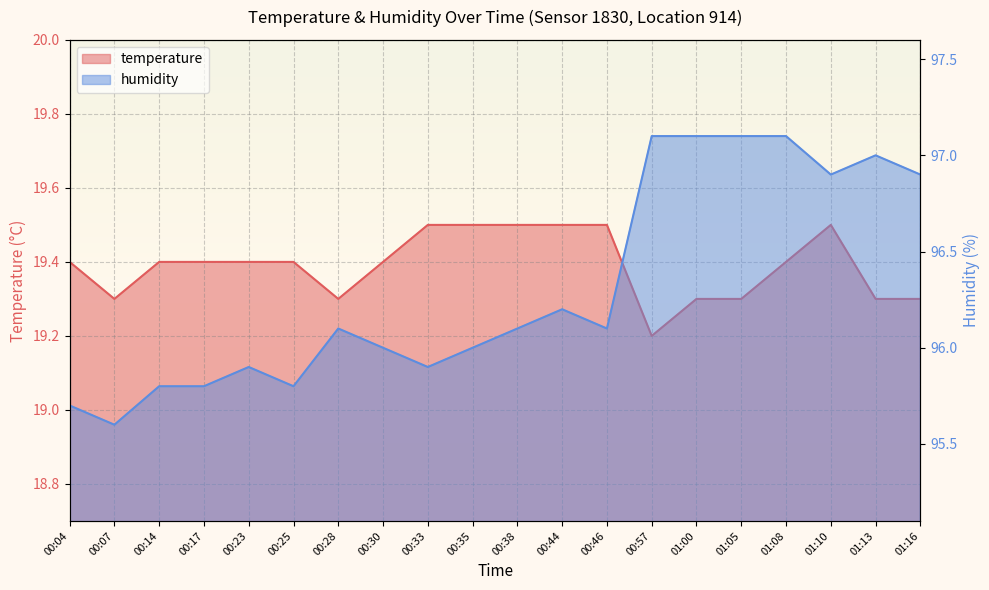

What is the value of the temperature point at the 4th from the left?

19.4